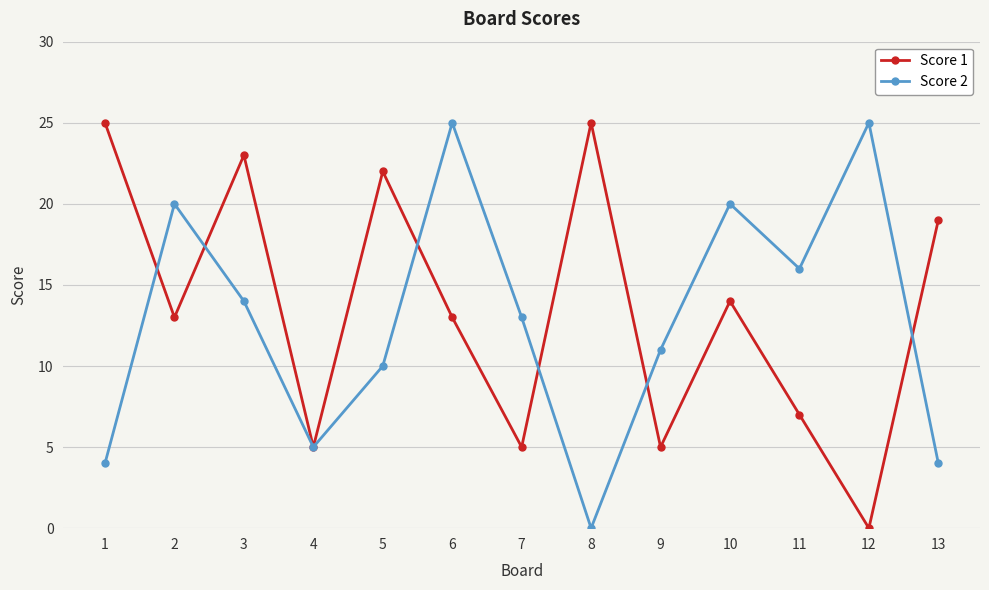

In Score 1, how many points are higher than both neighbors (excluding endpoints)?

4